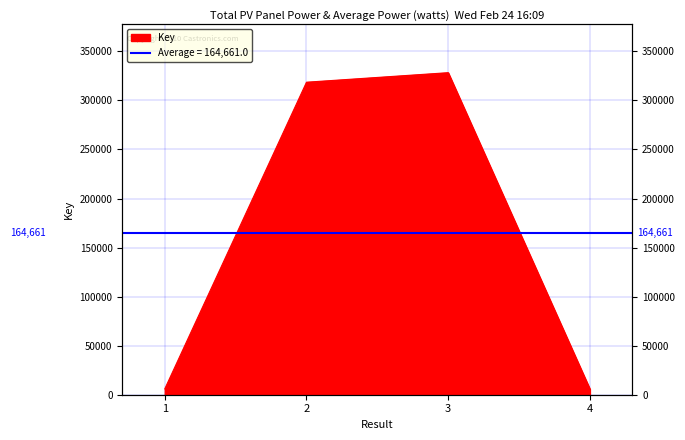

Reading left to right, list all the values displayed in this chart.

1=5982	2=318593	3=328314	4=5755